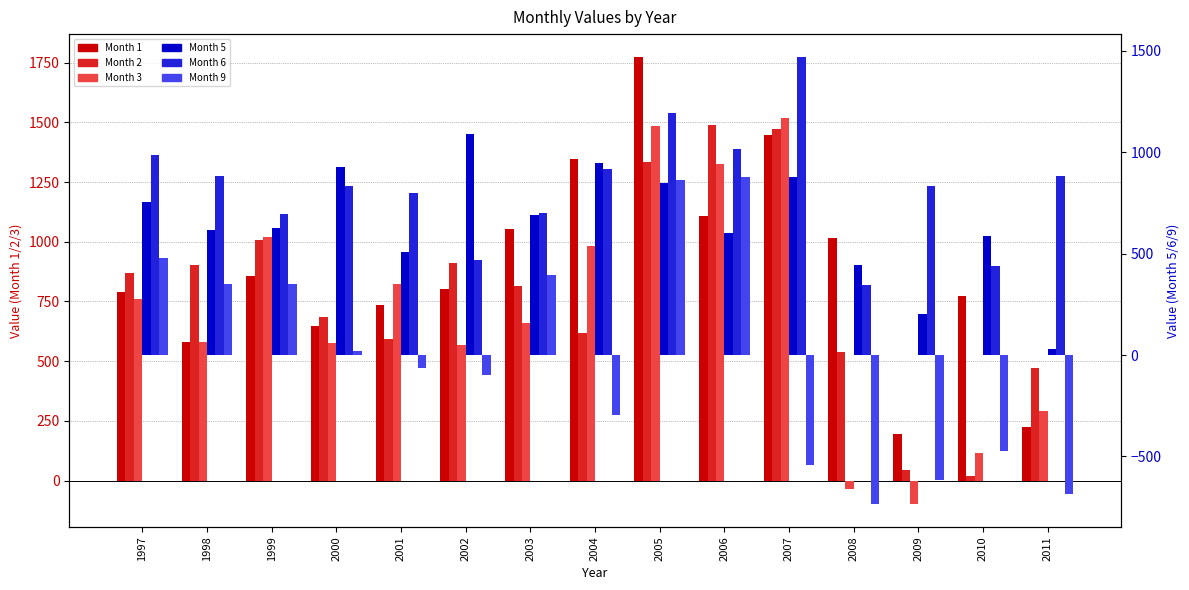

What is the value of the Month 1 bar at the 3rd from the left?

855